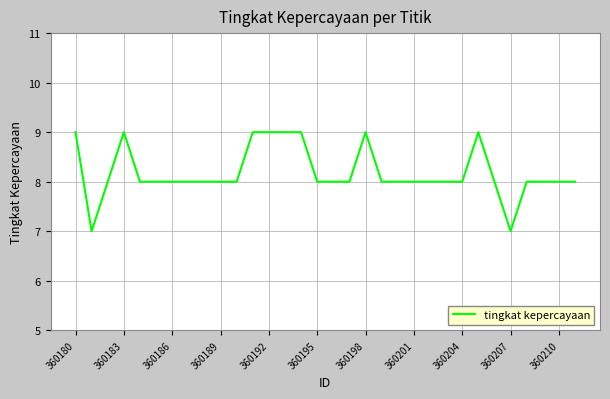

What is the minimum value shown in the chart?

7